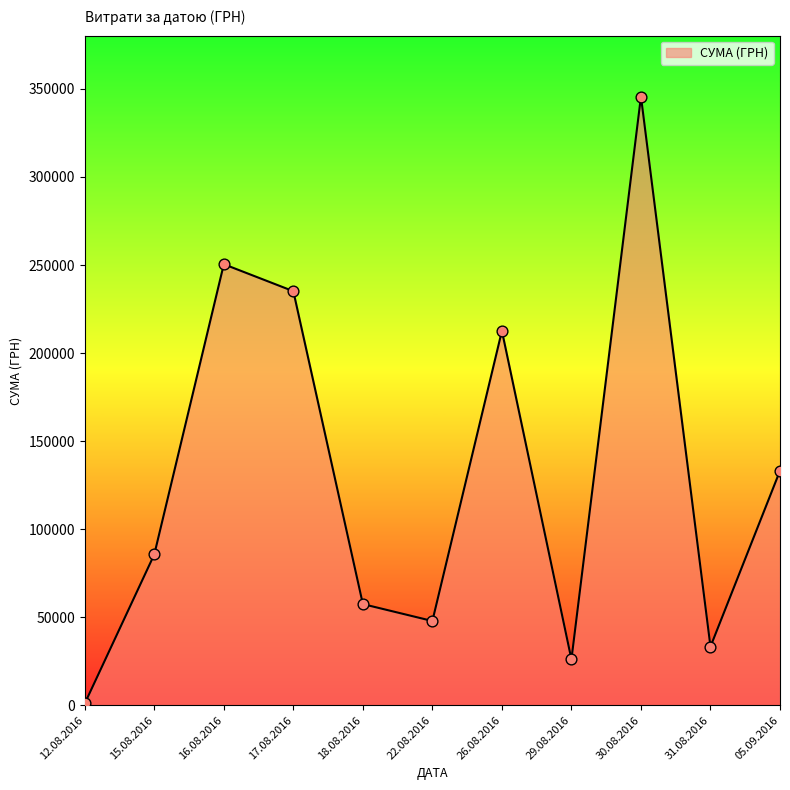

What is the change in value from 18.08.2016 to 30.08.2016?

+288250.2